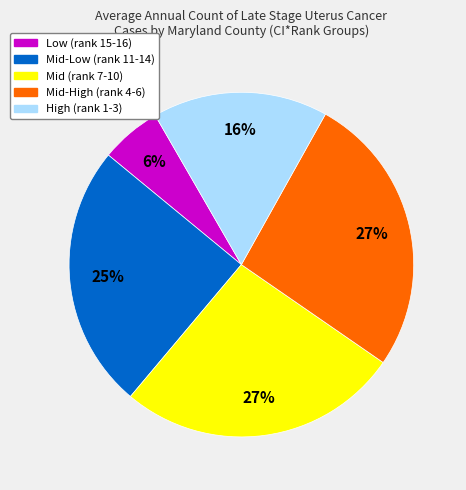

To the nearest percent, what is the difference between the largest and smallest slice percentages?

21%